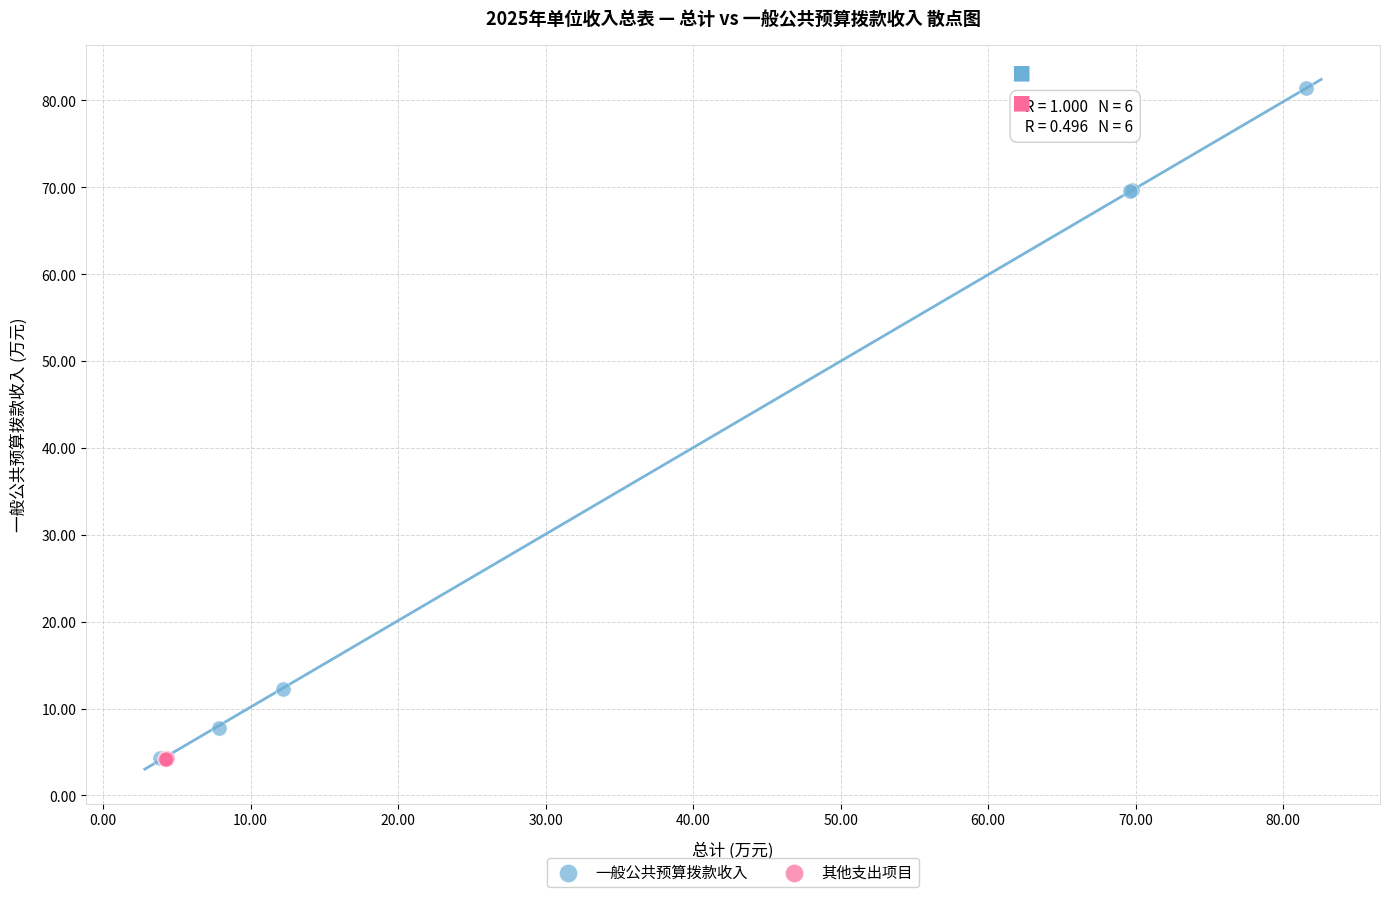

Which series has the largest Y range (max minus min)?

一般公共预算拨款收入